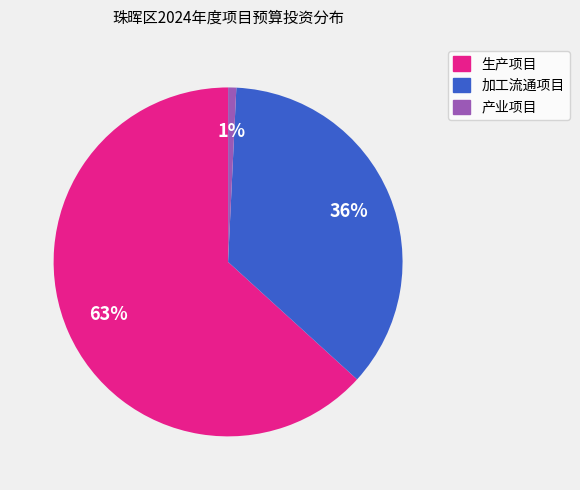

To the nearest percent, what is the difference between the largest and smallest slice percentages?

62%